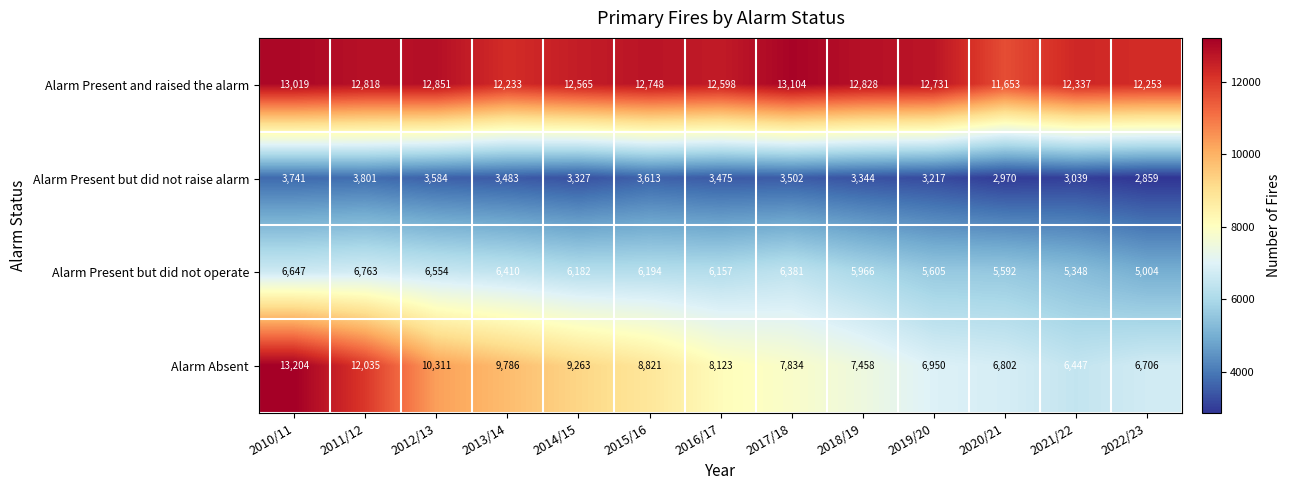

At which category is the sum across all series the highest?

2010/11